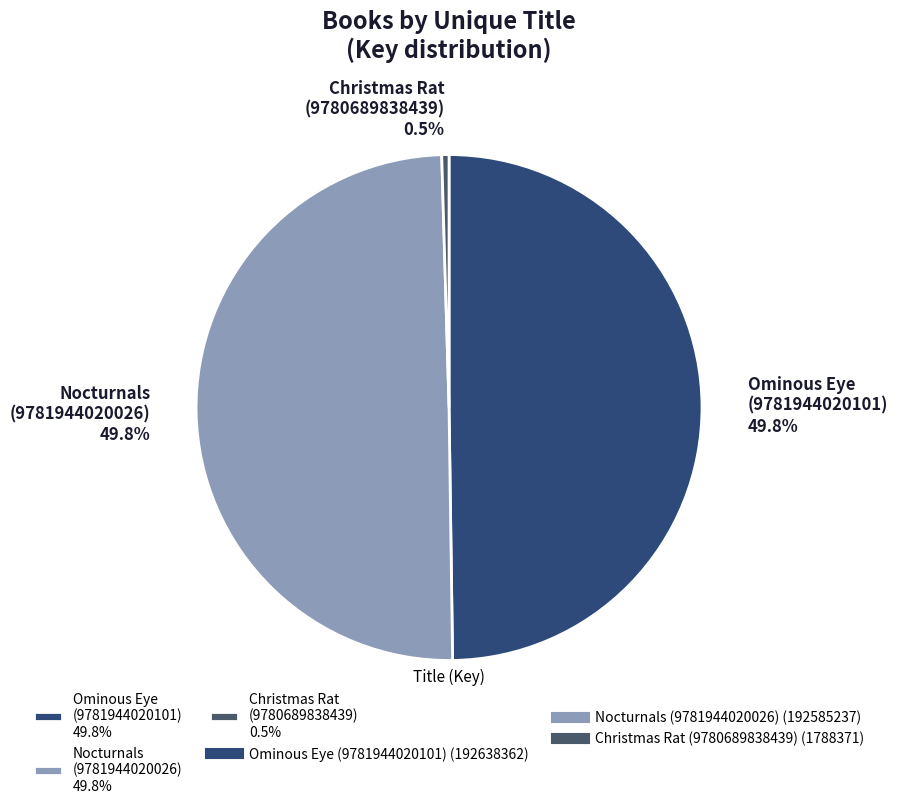

Combined, do Christmas Rat (9780689838439) 0.5% and Nocturnals (9781944020026) 49.8% account for over 50%?

Yes